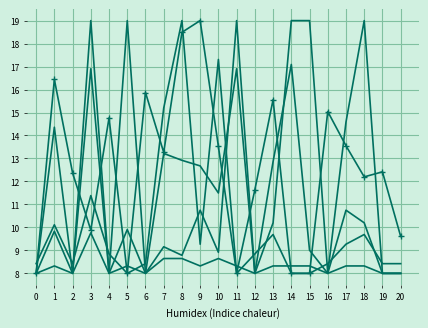

What is the difference between the highest and lowest values at 19?

4.4